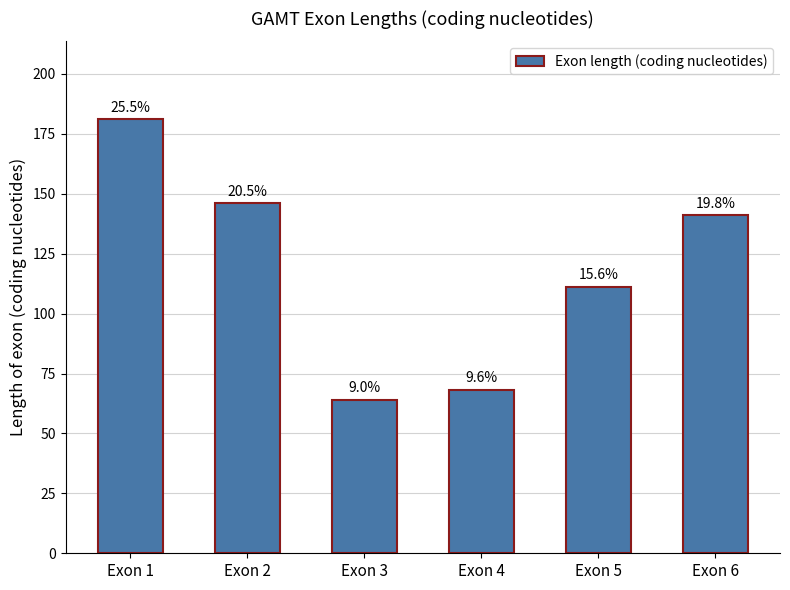

What is the ratio of the value at Exon 5 to the value at Exon 2?

0.8